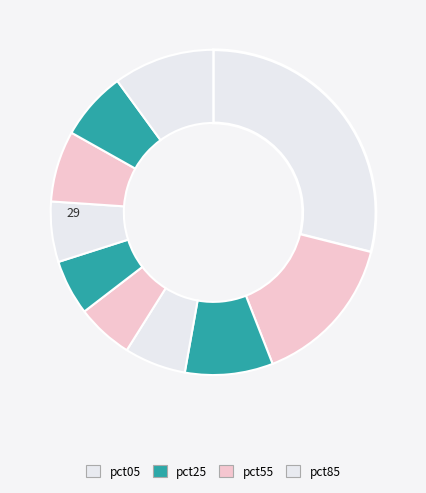

How many segments does this pie chart have?

10